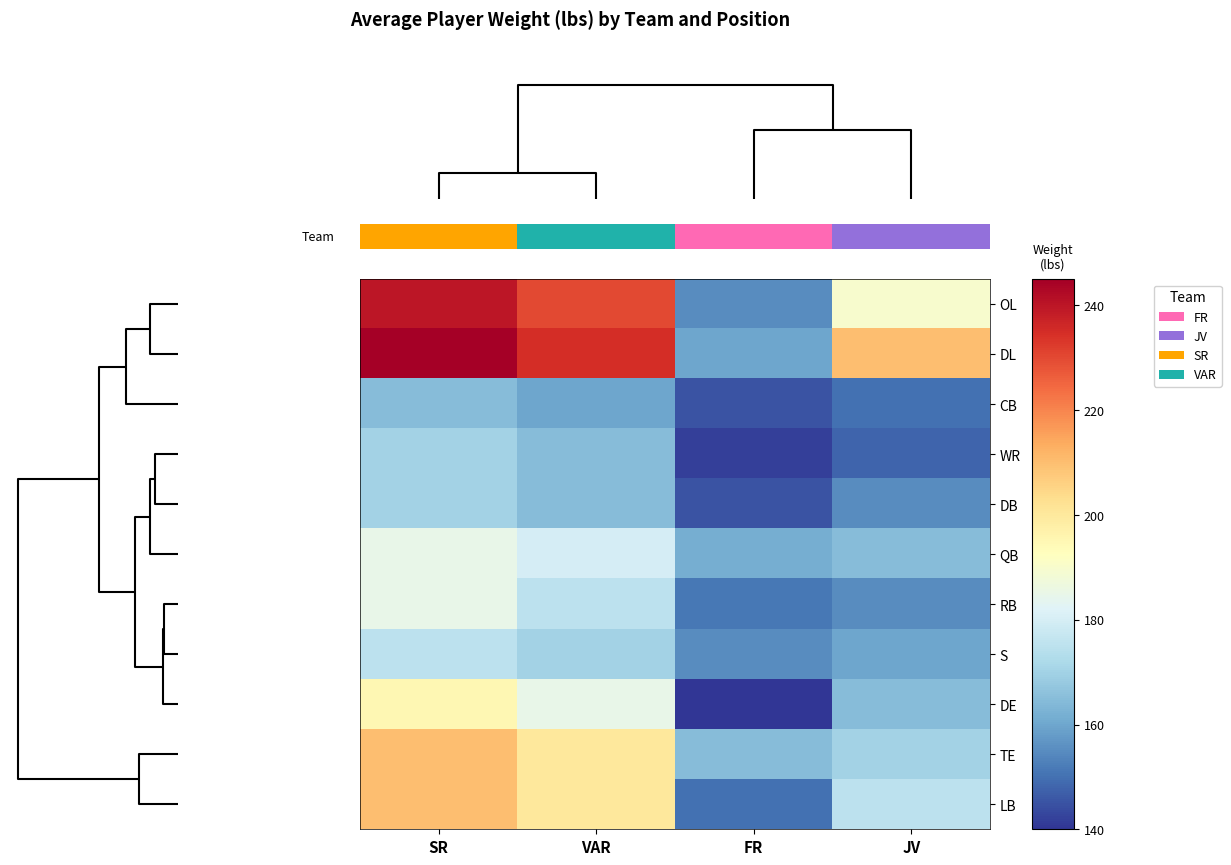

Which category has the lowest value across all series?

FR